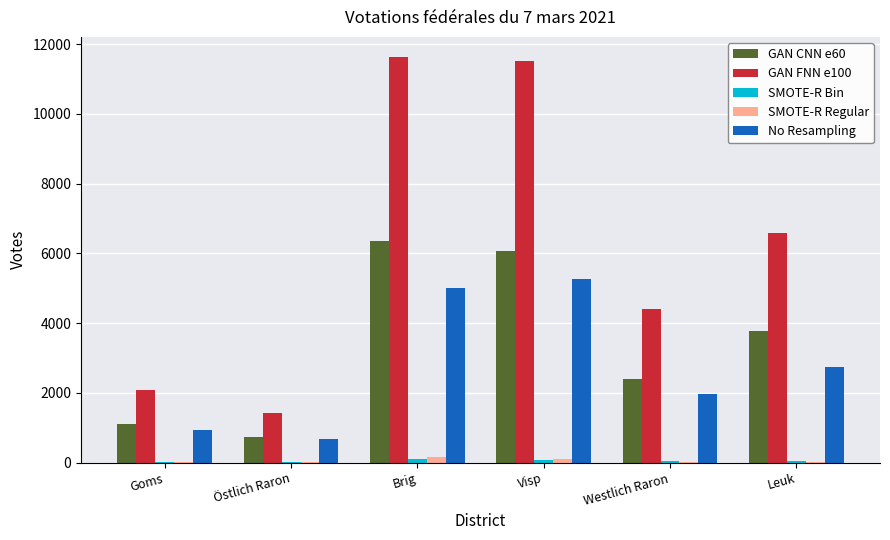

The value of GAN CNN e60 at Brig is 6363. True or false?

True